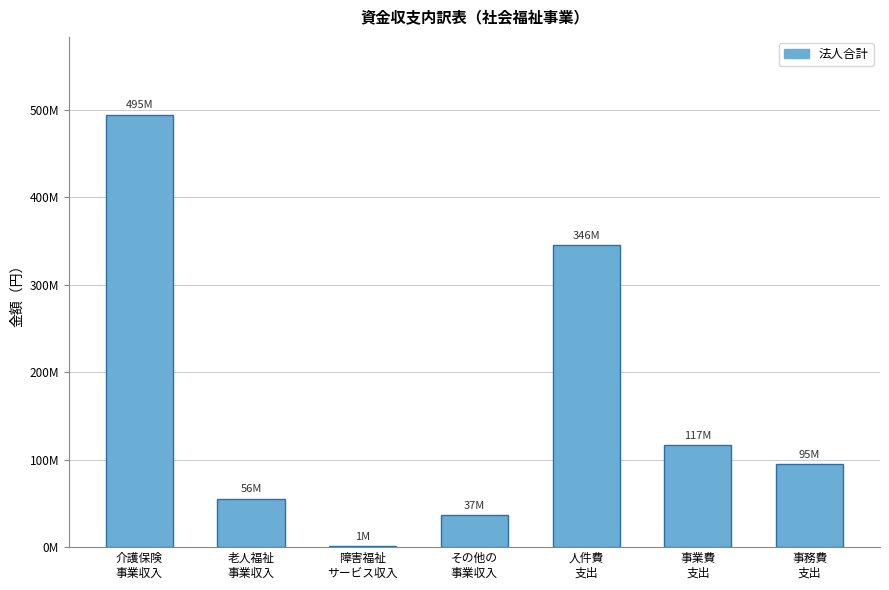

Reading left to right, what are all the values shown in this chart?

494680215	55520522	1012710	36673608	345834641	116731150	94847728